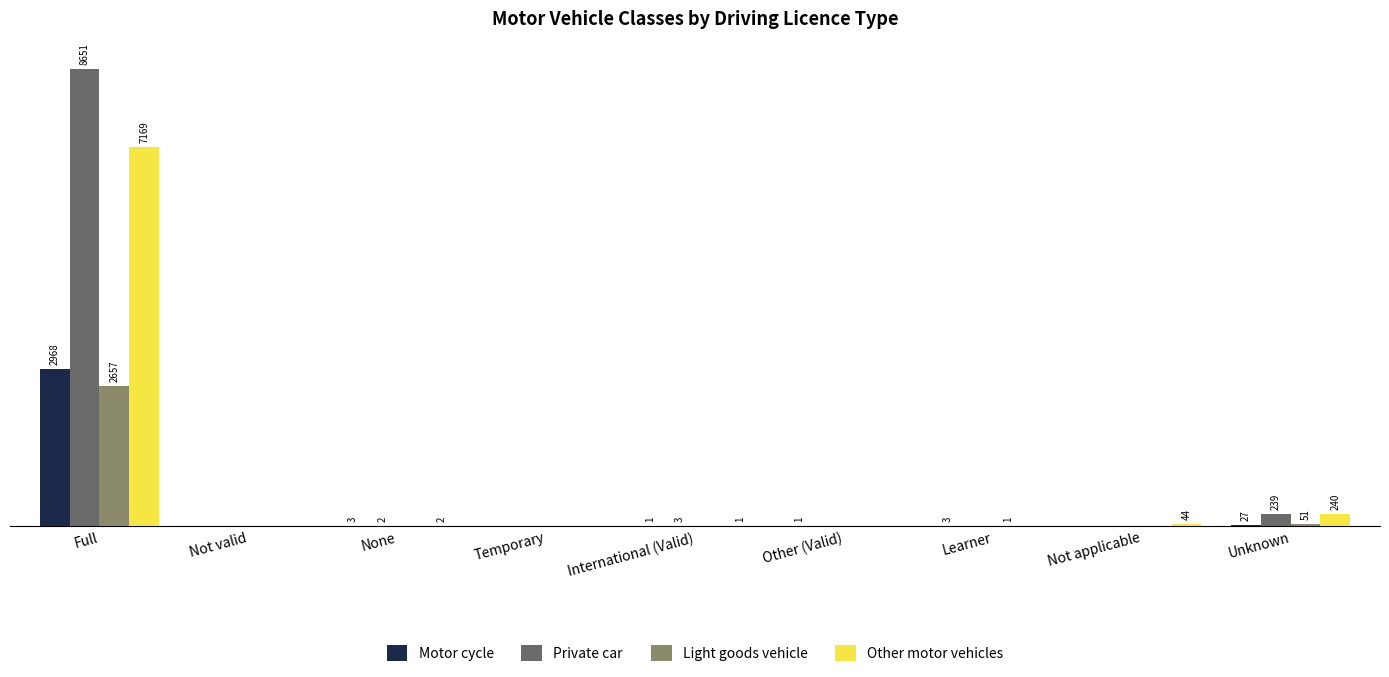

At which category is the sum across all series the highest?

Full